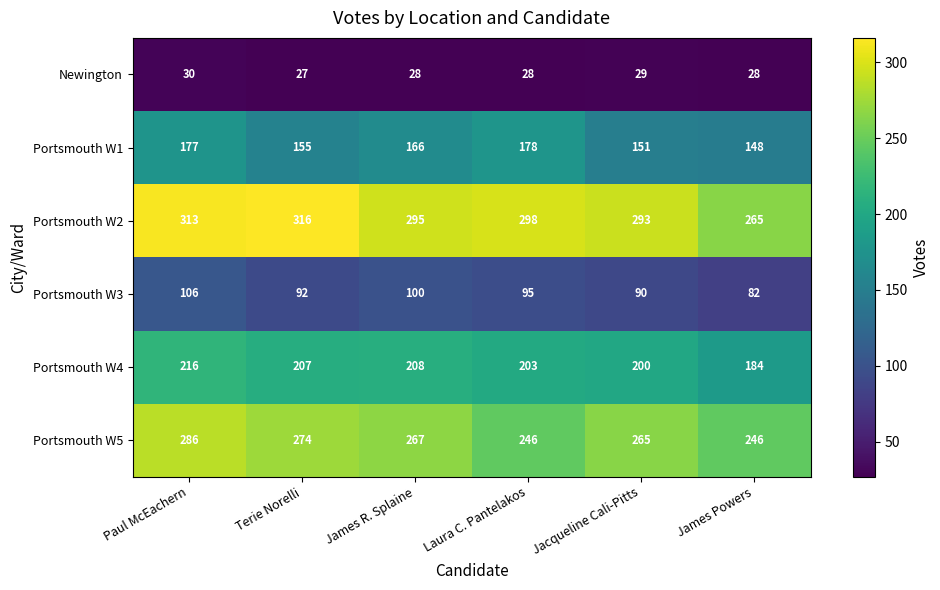

What is the total value across all series at Jacqueline Cali-Pitts?

1028